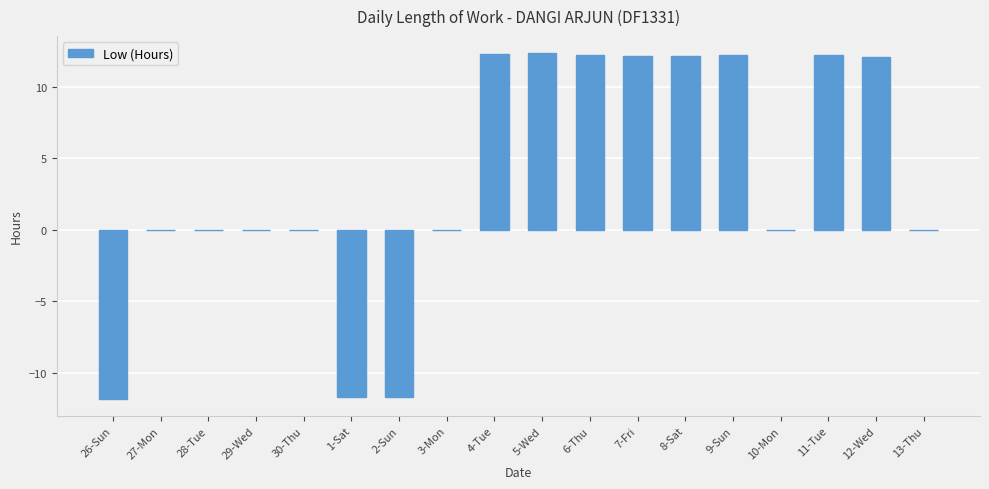

What is the change in value from 28-Tue to 6-Thu?

+12.2